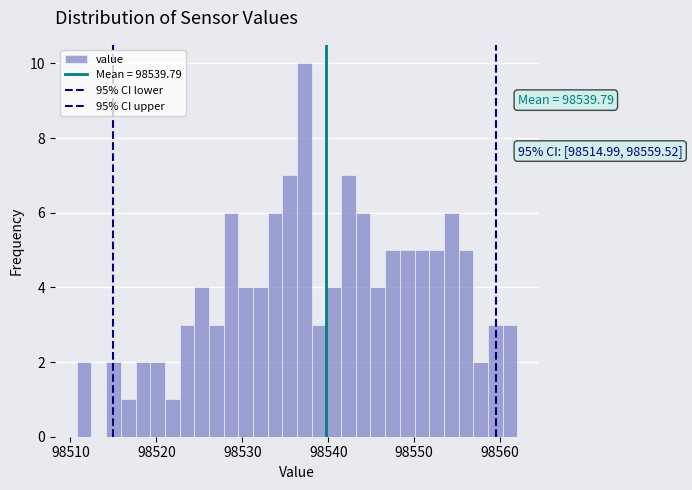

Read against the x-axis, roughly where is the centre of the tallest bar?

98537